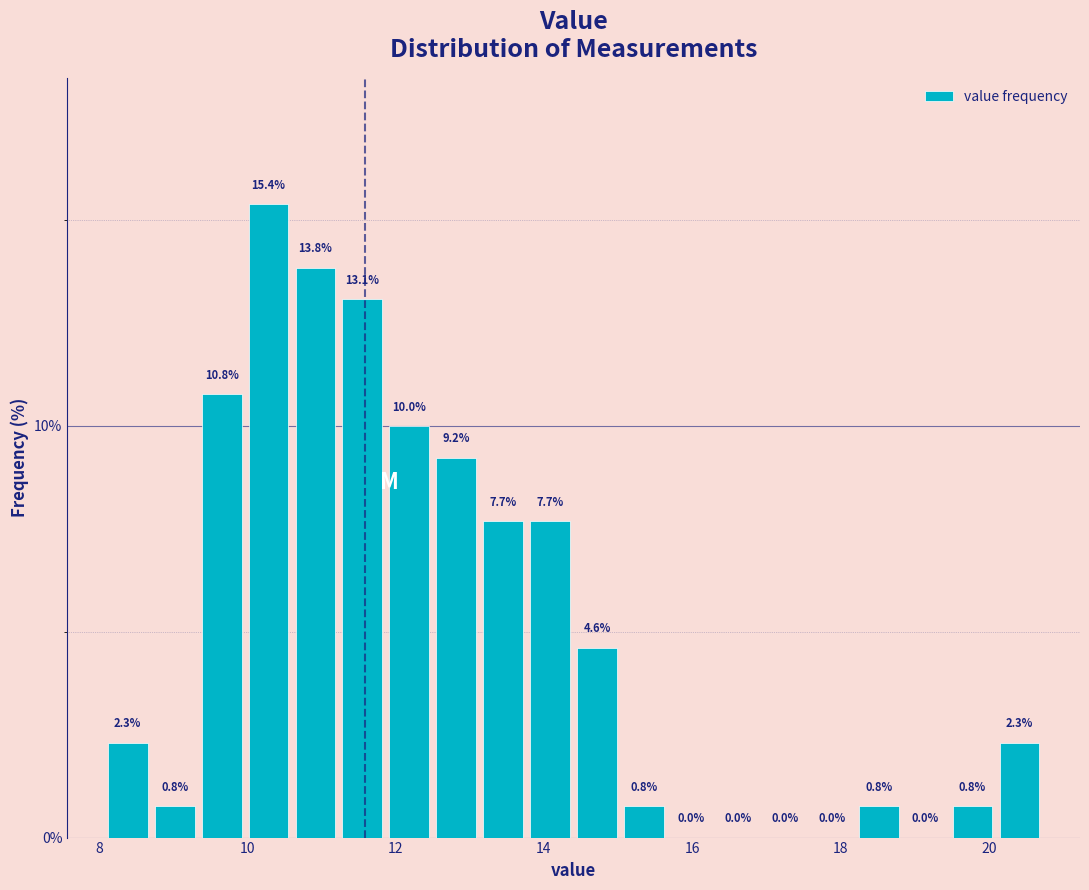

Read against the x-axis, roughly where is the centre of the tallest bar?

10.2